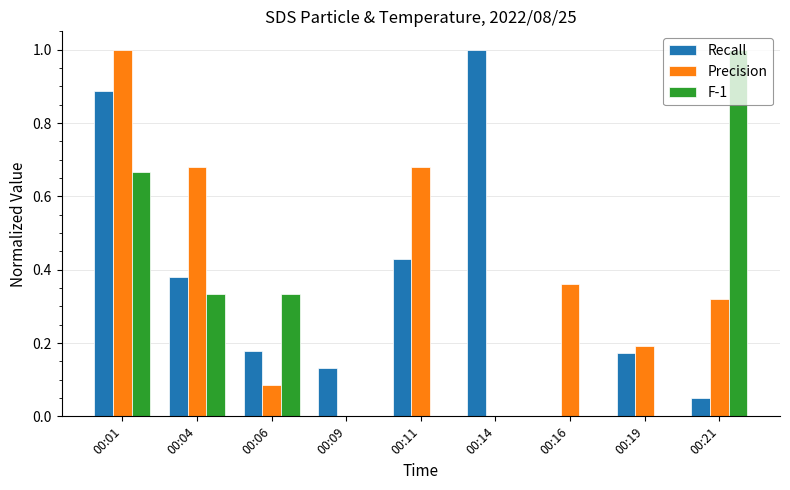

What are all the series names shown in the legend?

Recall, Precision, F-1